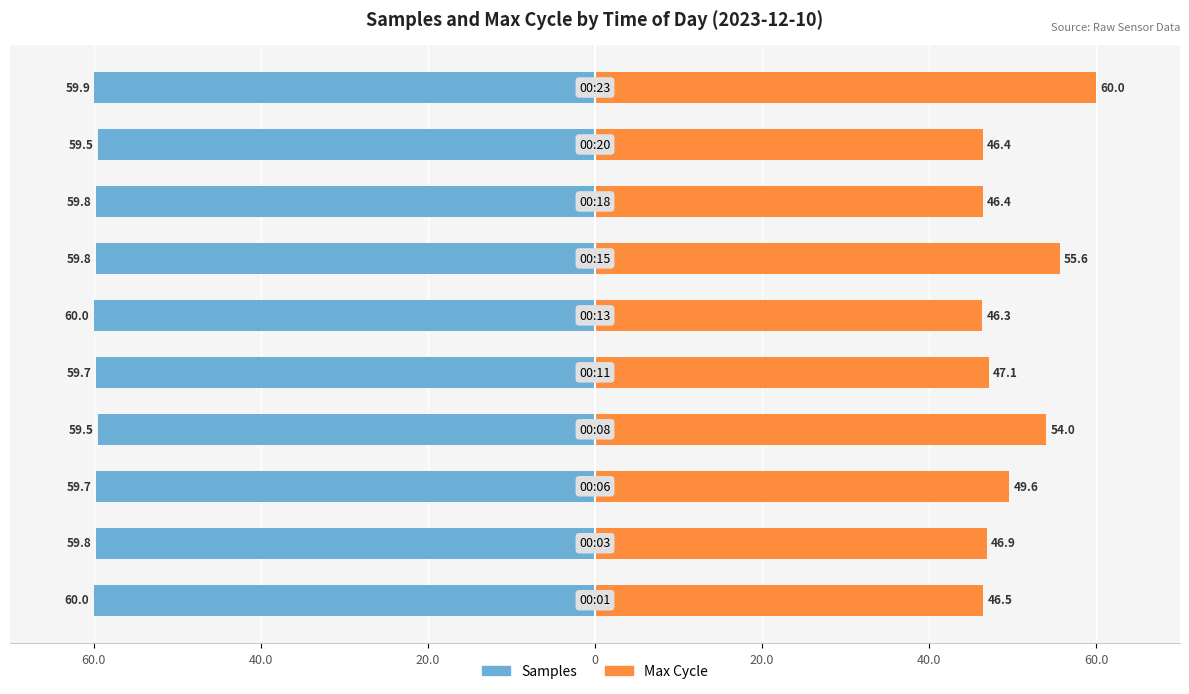

What is the spread (max minus min) of values at 60.0?

106.5